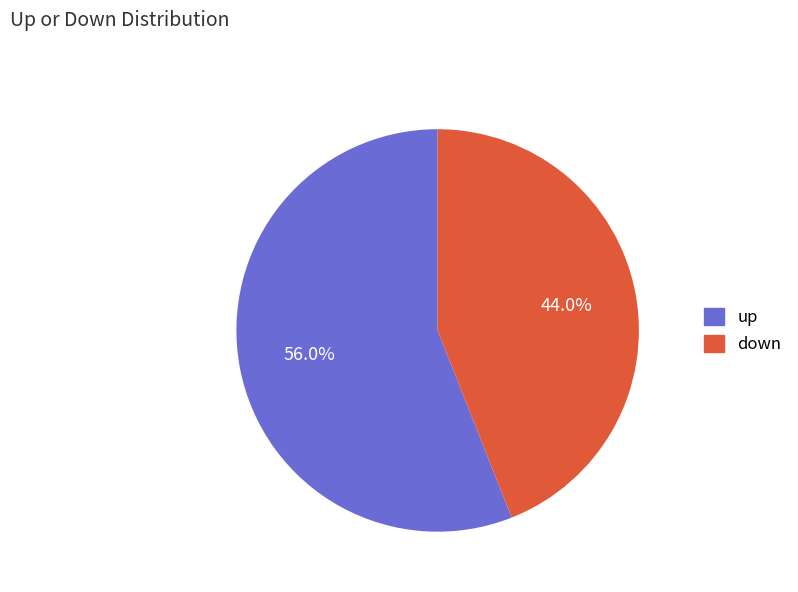

Which has a higher value, up or down?

up